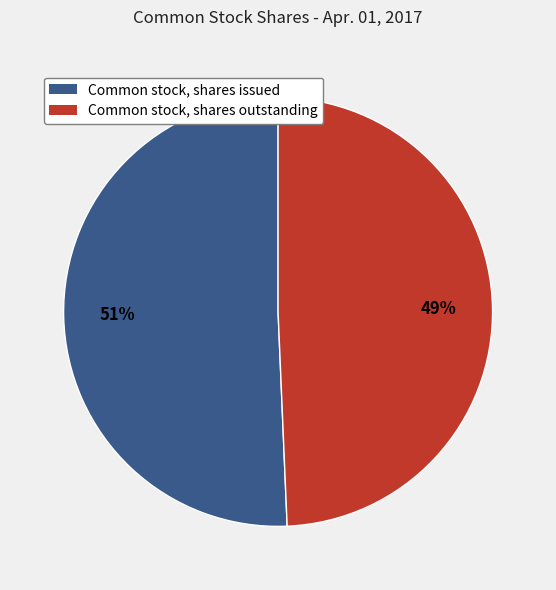

Rank the categories by value from lowest to highest.

Common stock, shares outstanding, Common stock, shares issued